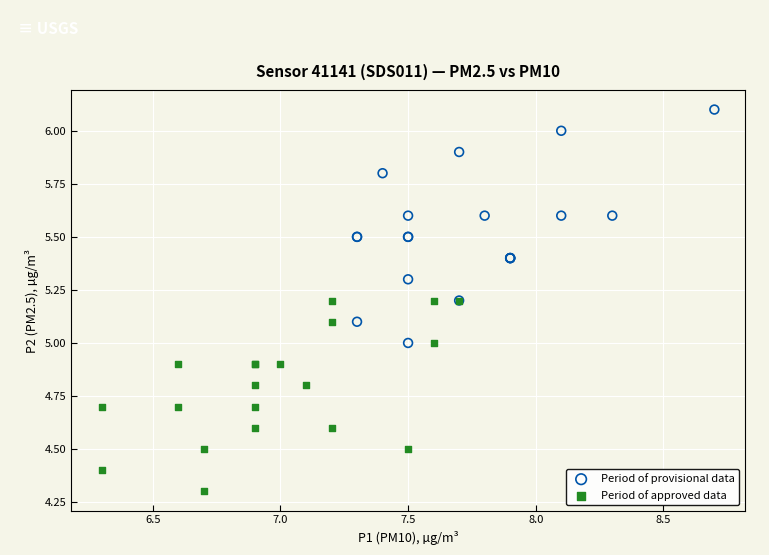

Which series reaches the minimum Y coordinate?

Period of approved data